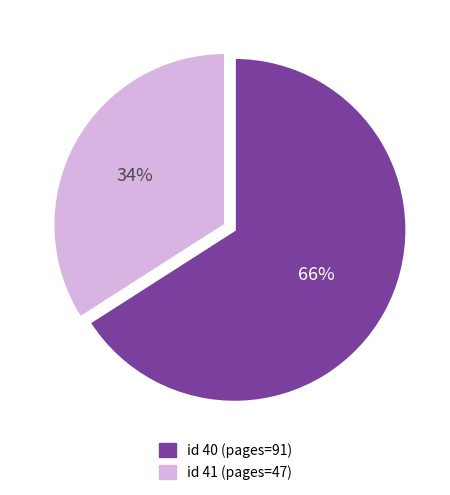

To the nearest percent, what is the average slice percentage?

50%